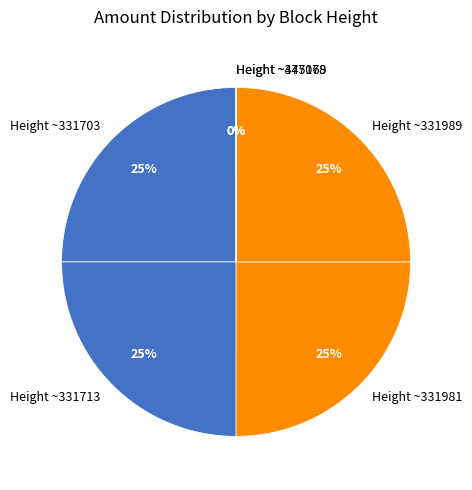

To the nearest percent, what portion does Height ~331703 represent?

25%